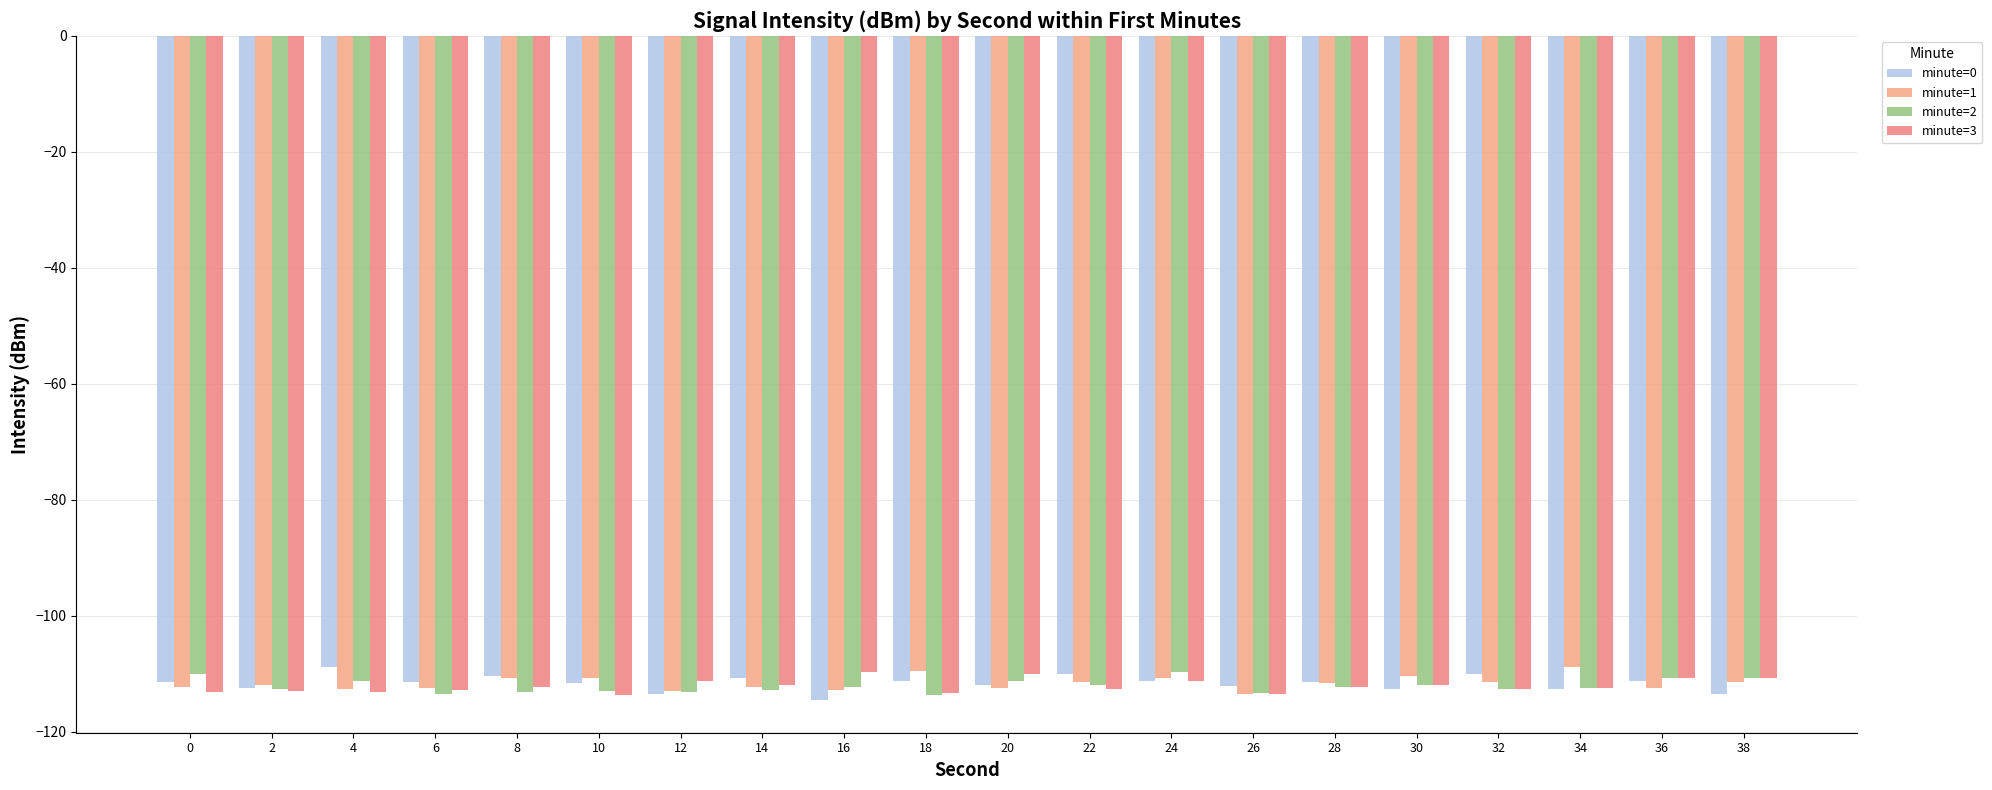

Reading left to right, list all the values displayed in this chart.

minute=0: -111.4	-112.5	-108.8	-111.4	-110.5	-111.6	-113.6	-110.7	-114.5	-111.3	-112.0	-110.1	-111.4	-112.2	-111.4	-112.6	-110.0	-112.6	-111.2	-113.5
minute=1: -112.3	-112.0	-112.7	-112.5	-110.8	-110.8	-112.9	-112.4	-112.9	-109.6	-112.5	-111.4	-110.7	-113.6	-111.6	-110.5	-111.4	-108.8	-112.5	-111.4
minute=2: -110.0	-112.6	-111.2	-113.5	-113.1	-112.9	-113.1	-112.8	-112.3	-113.7	-111.2	-111.9	-109.7	-113.3	-112.3	-112.0	-112.7	-112.5	-110.8	-110.8
minute=3: -113.1	-112.9	-113.1	-112.8	-112.3	-113.7	-111.2	-111.9	-109.7	-113.3	-110.0	-112.6	-111.2	-113.5	-112.3	-112.0	-112.7	-112.5	-110.8	-110.8